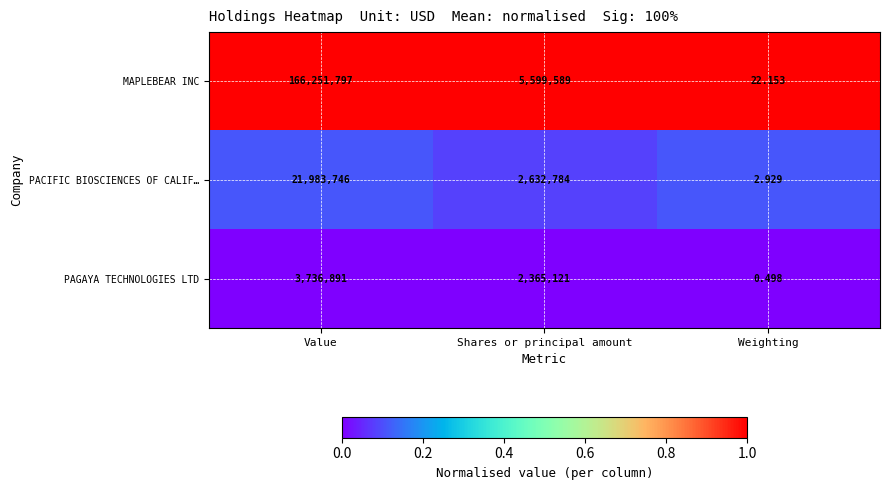

Which label corresponds to the smallest value in the chart?

Weighting